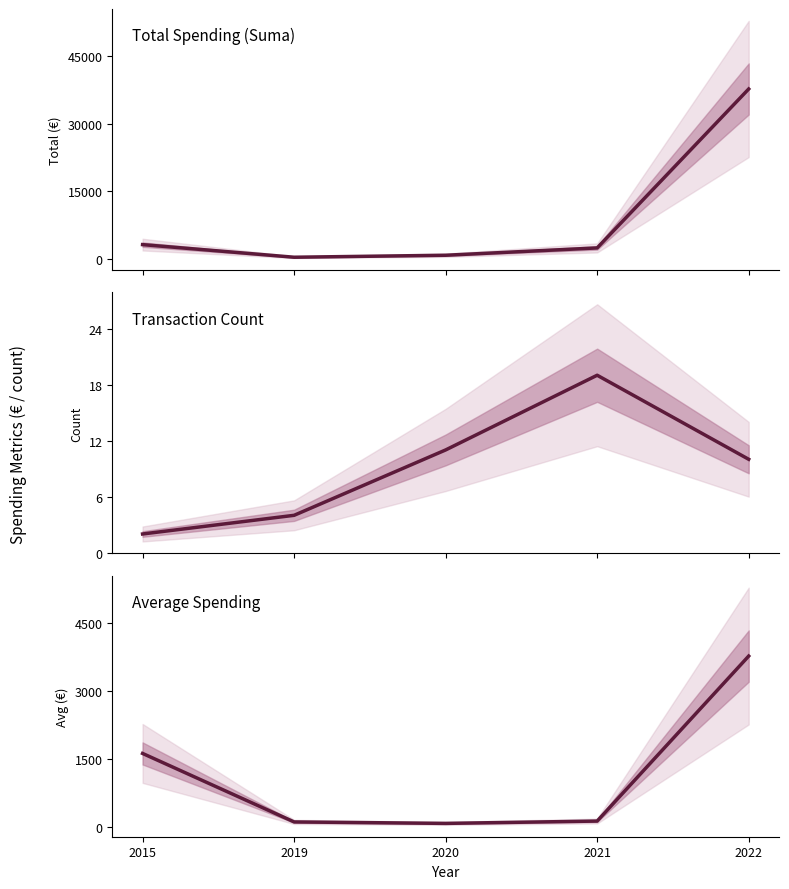

What is the difference between the Total Spending (Suma) values at 2015 and 2022?

34408.0